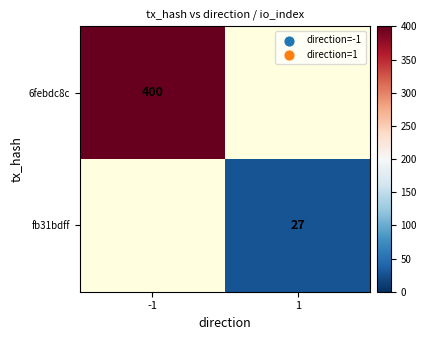

True or false: fb31bdff has a value of 27 at 1.

True